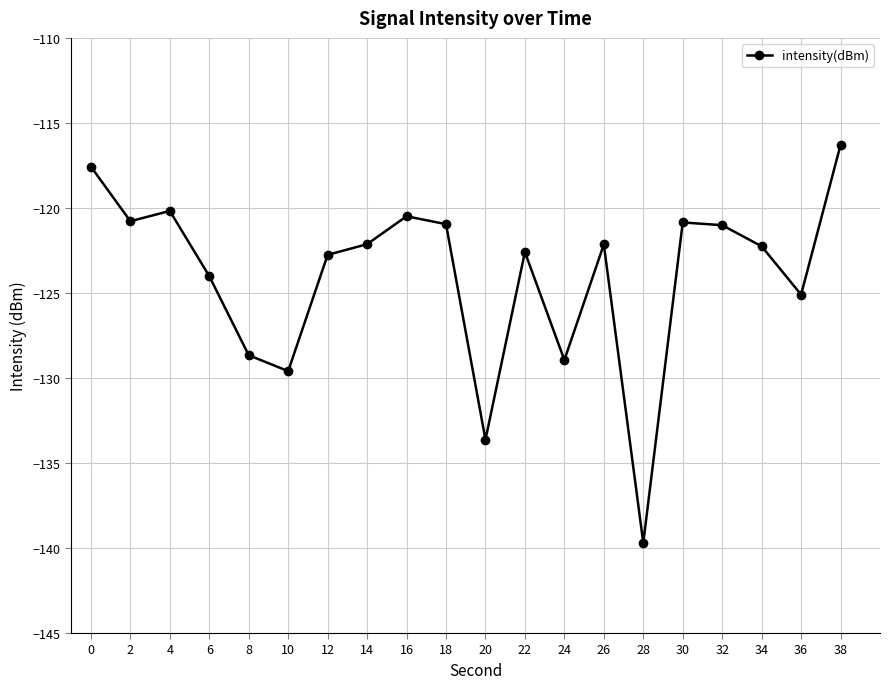

The chart shows a value of -201.9 at 34. True or false?

False